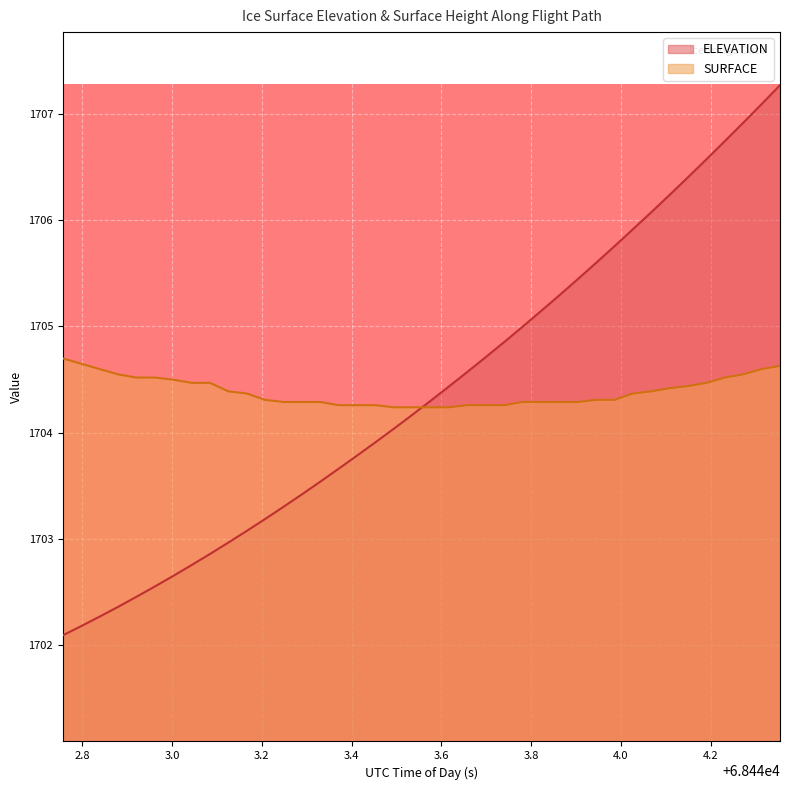

What is the difference between the maximum and minimum values in the SURFACE series?

0.5